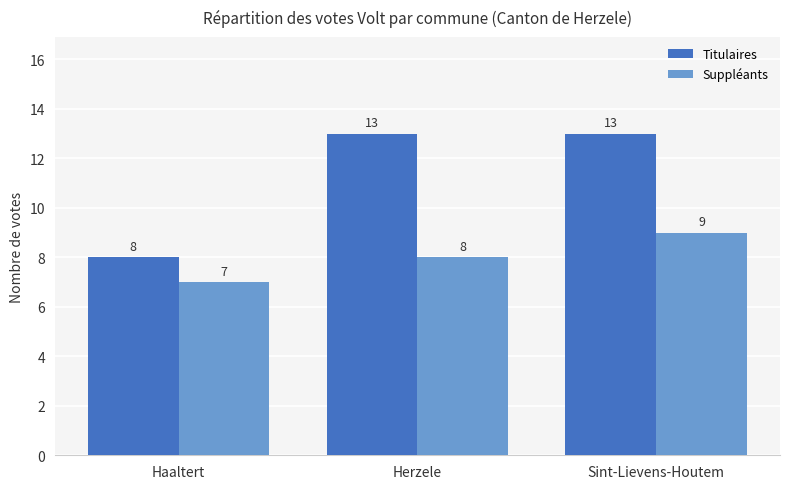

Which category has the lowest value across all series?

Haaltert